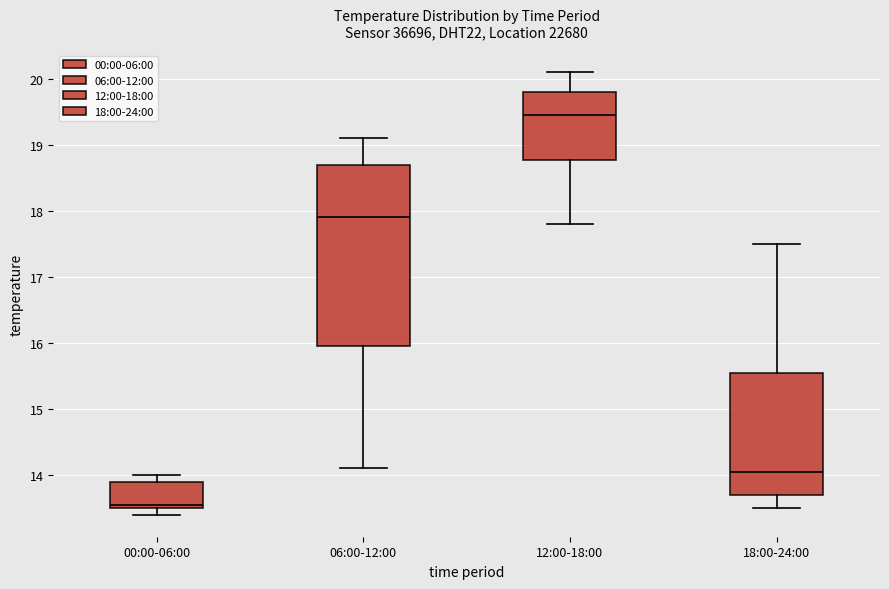

Reading left to right, transcribe this box plot: for each box, give where its median line is, the range the box spans, and where its two whiskers end, as read against the y-axis. The values are not printed on the chart, so give them approximately, as read against the axis.

00:00-06:00: median 13.6, box 13.5 to 13.9, whiskers 13.4 to 14.0
06:00-12:00: median 17.9, box 16.0 to 18.7, whiskers 14.1 to 19.1
12:00-18:00: median 19.5, box 18.8 to 19.8, whiskers 17.8 to 20.1
18:00-24:00: median 14.1, box 13.7 to 15.6, whiskers 13.5 to 17.5